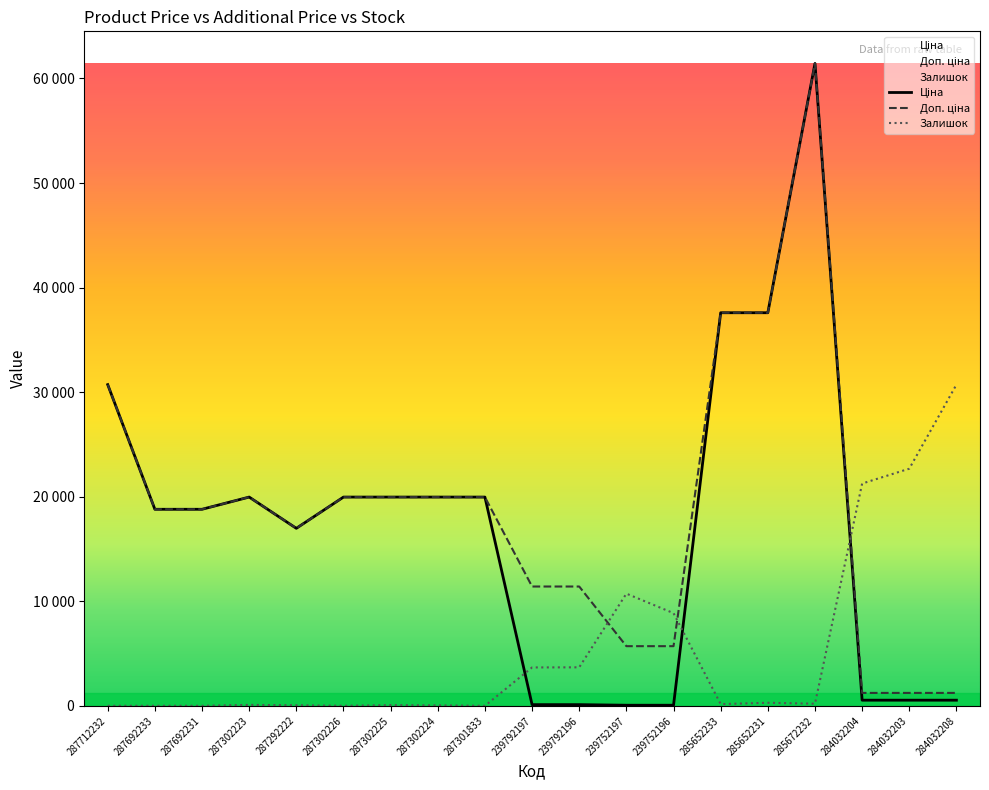

List the labels in order of Залишок value, largest first.

284032208, 284032203, 284032204, 239752197, 239752196, 239792196, 239792197, 285652231, 285672232, 285652233, 287302223, 287302225, 287292222, 287302224, 287712232, 287692233, 287692231, 287302226, 287301833